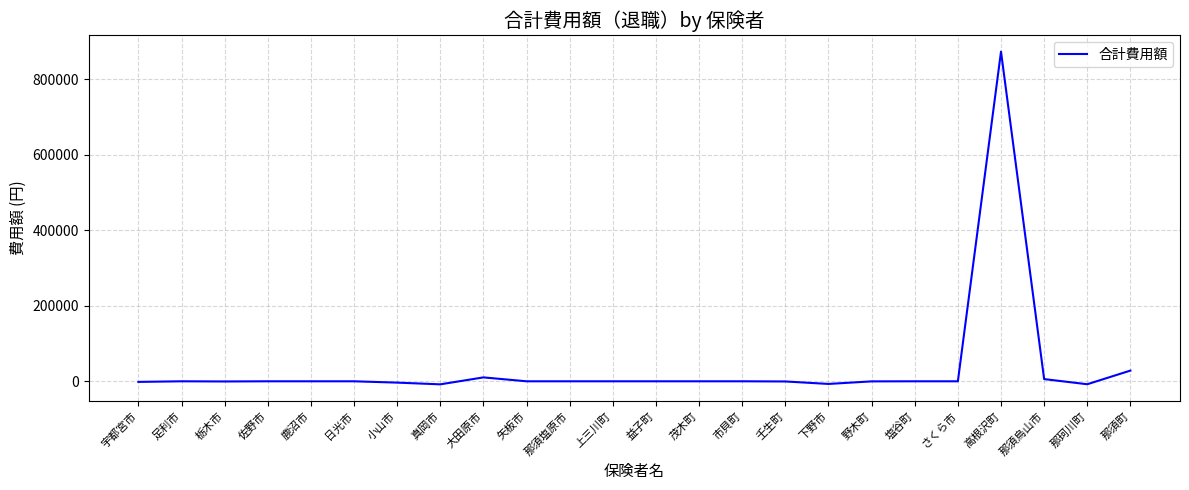

What is the difference between the maximum and minimum values?

880808